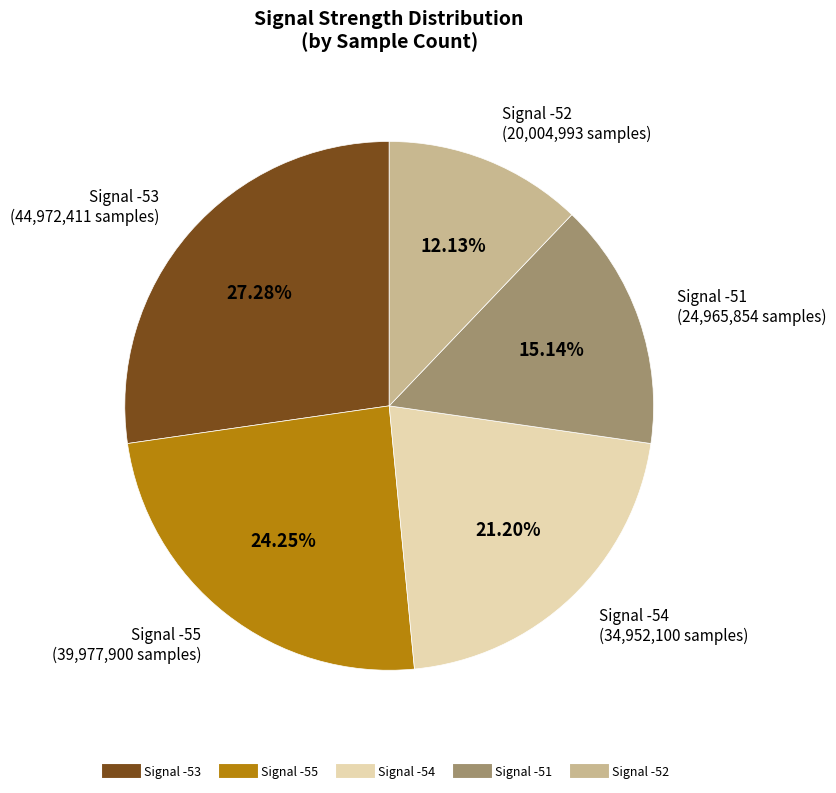

Is there a majority slice in this chart?

No